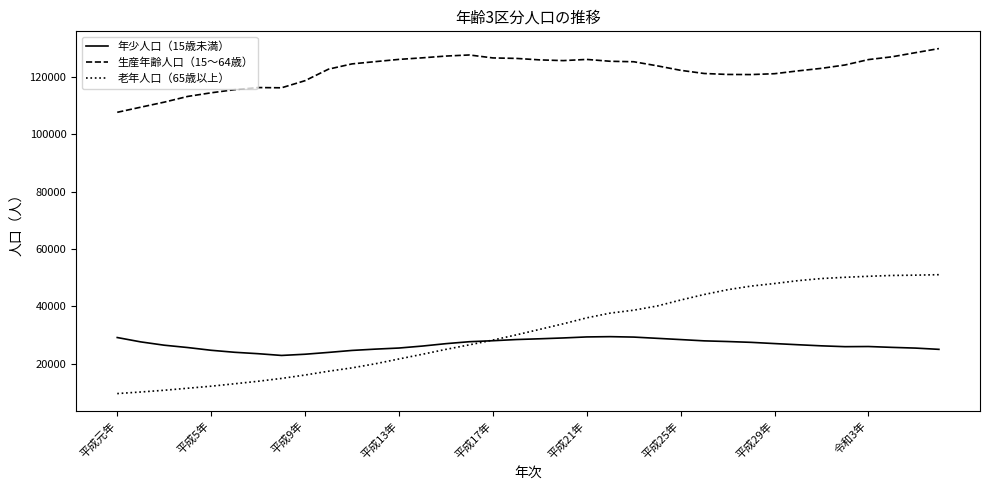

Which series has the largest total across all categories?

生産年齢人口（15〜64歳）